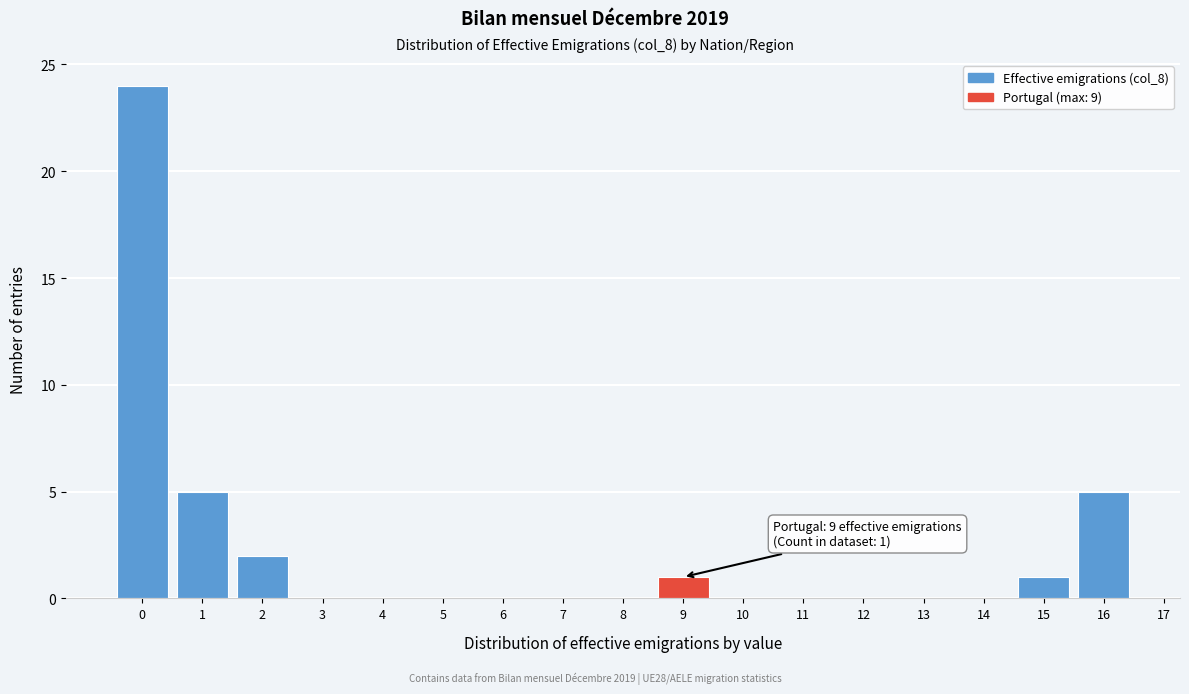

Reading left to right, extract all data points from this chart.

0=24	1=5	2=2	3=0	4=0	5=0	6=0	7=0	8=0	9=1	10=0	11=0	12=0	13=0	14=0	15=1	16=5